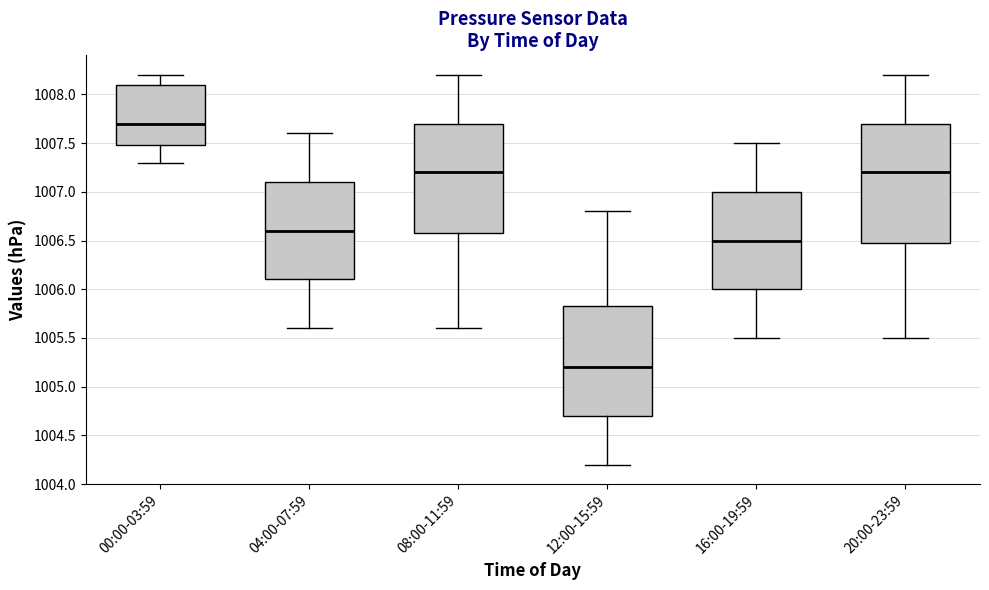

Which box has the highest median line?

00:00-03:59